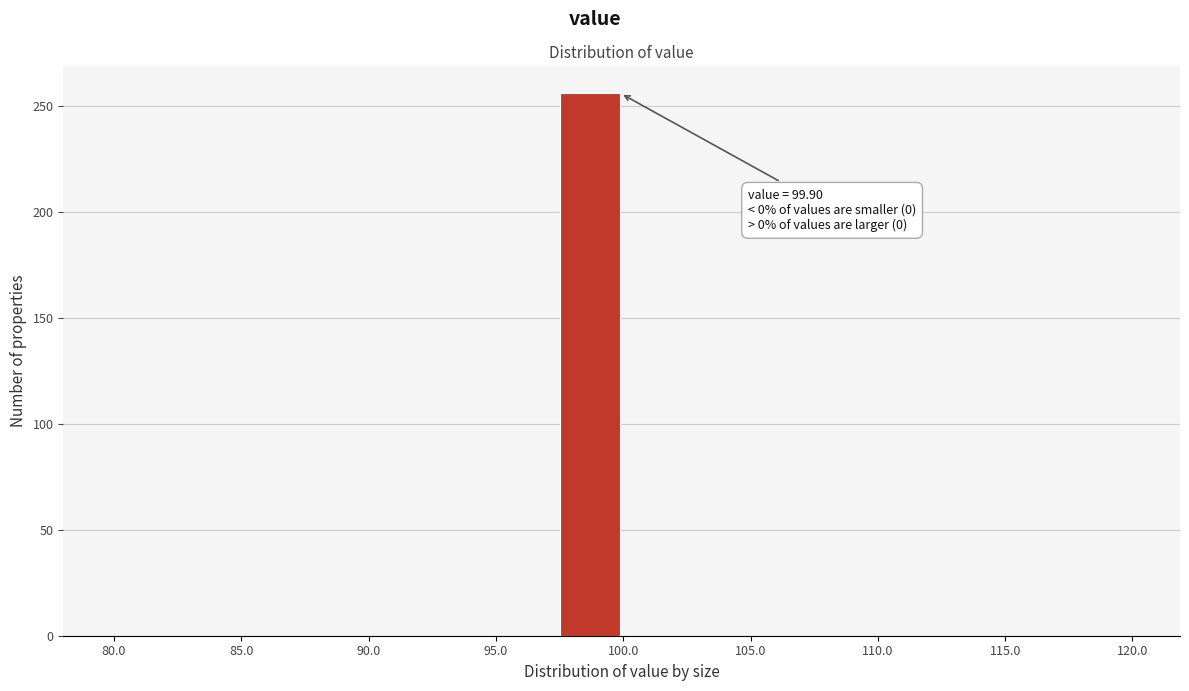

Over which range of the x-axis is the bar tallest?

97.5 to 100.0